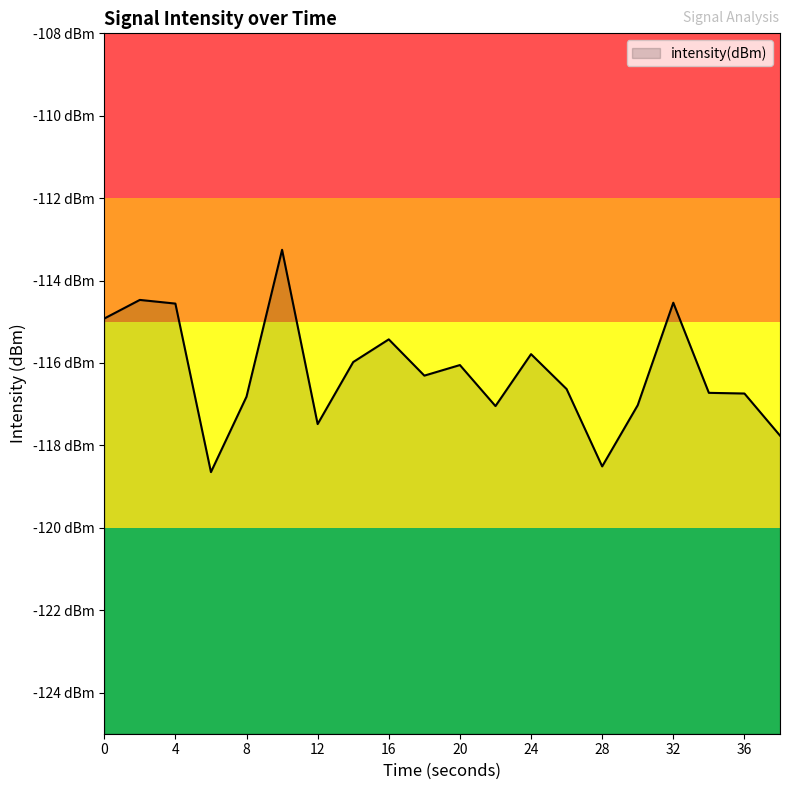

How many series are shown in this chart?

1